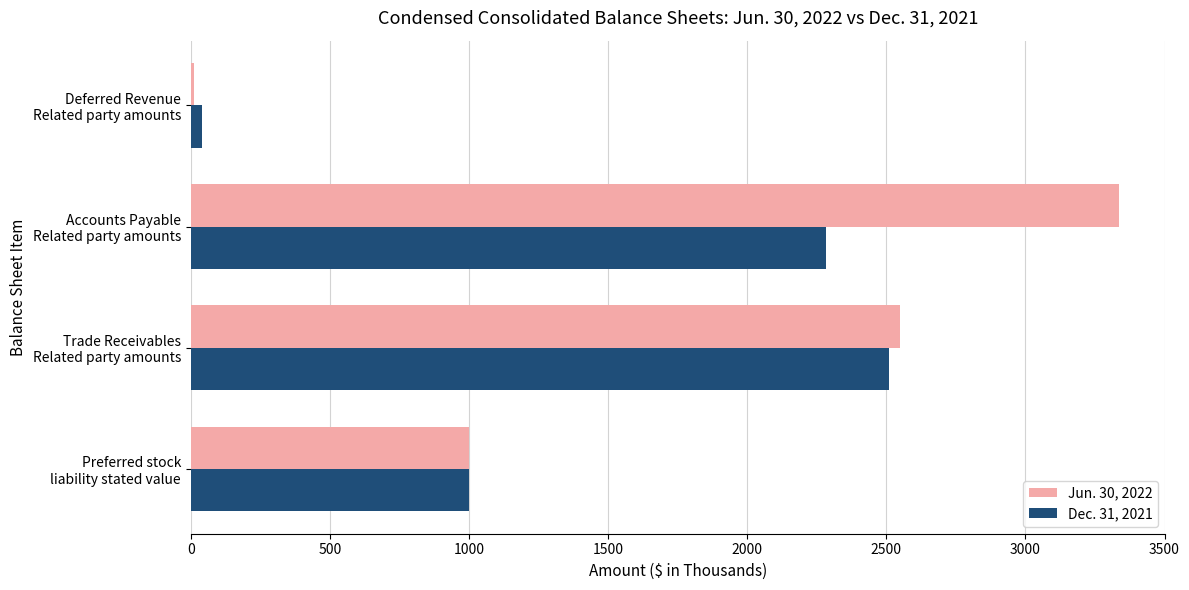

What is the maximum value shown in the chart?

3335